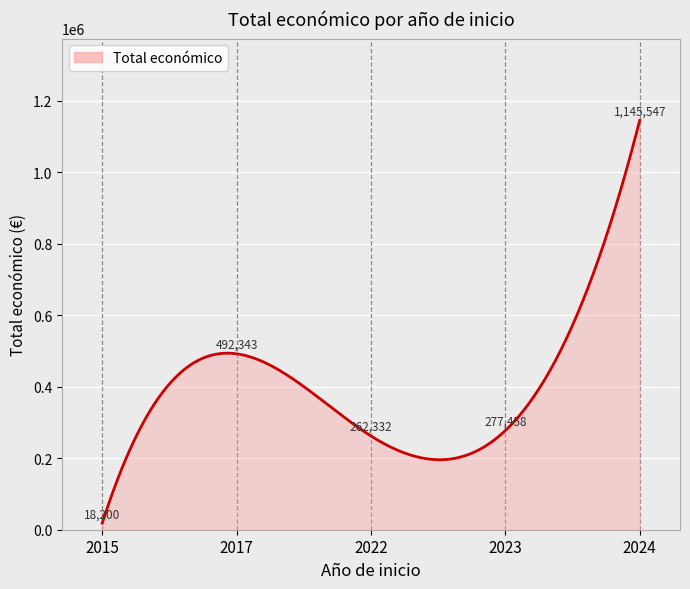

What is the greatest value displayed?

1145547.0